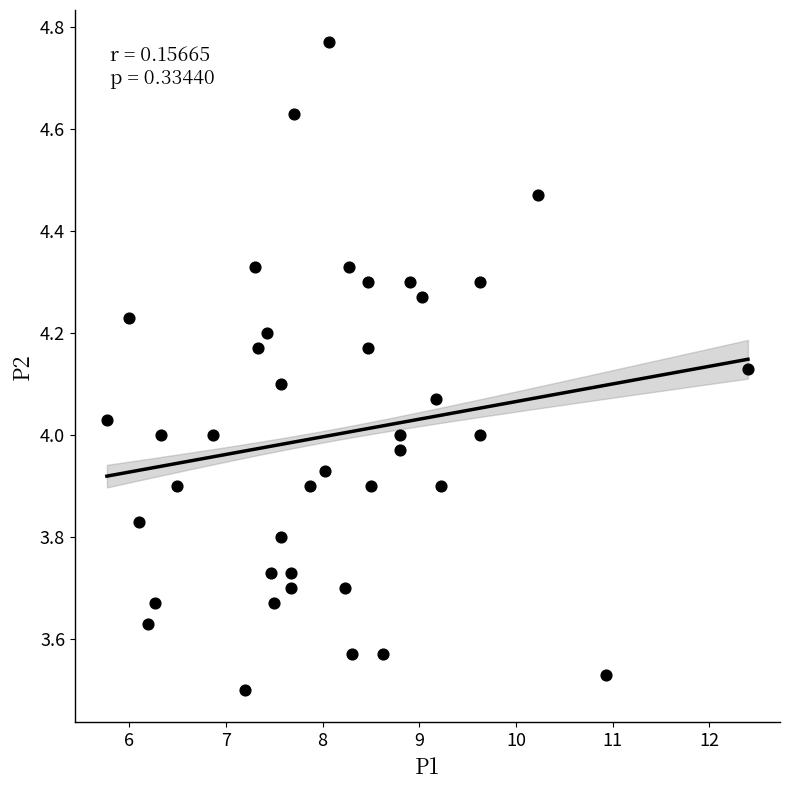

What is the range of X values (max minus min)?

6.6